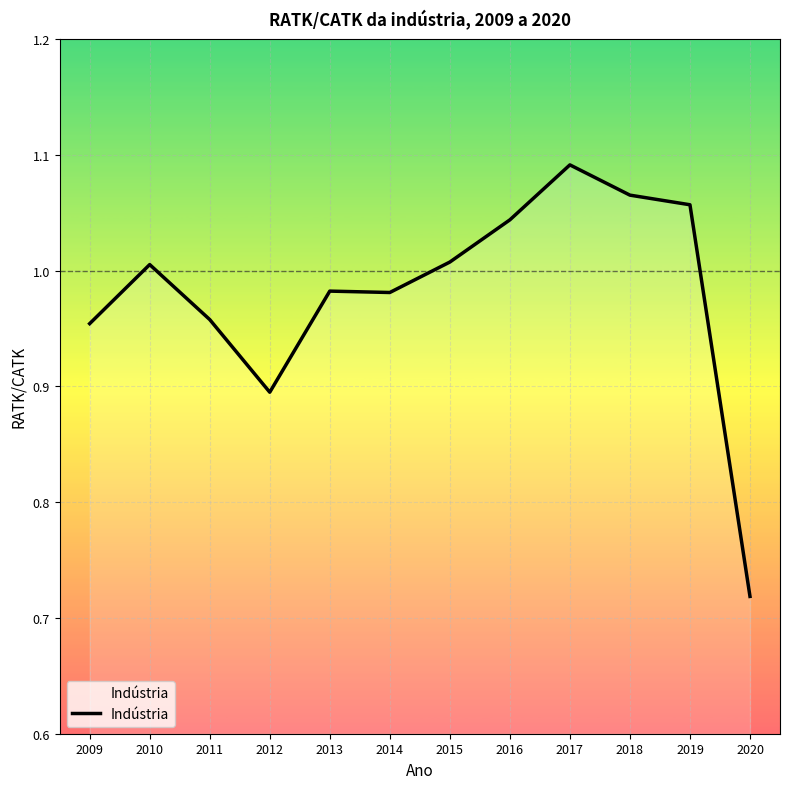

The value at 2018 is 1.4. True or false?

False